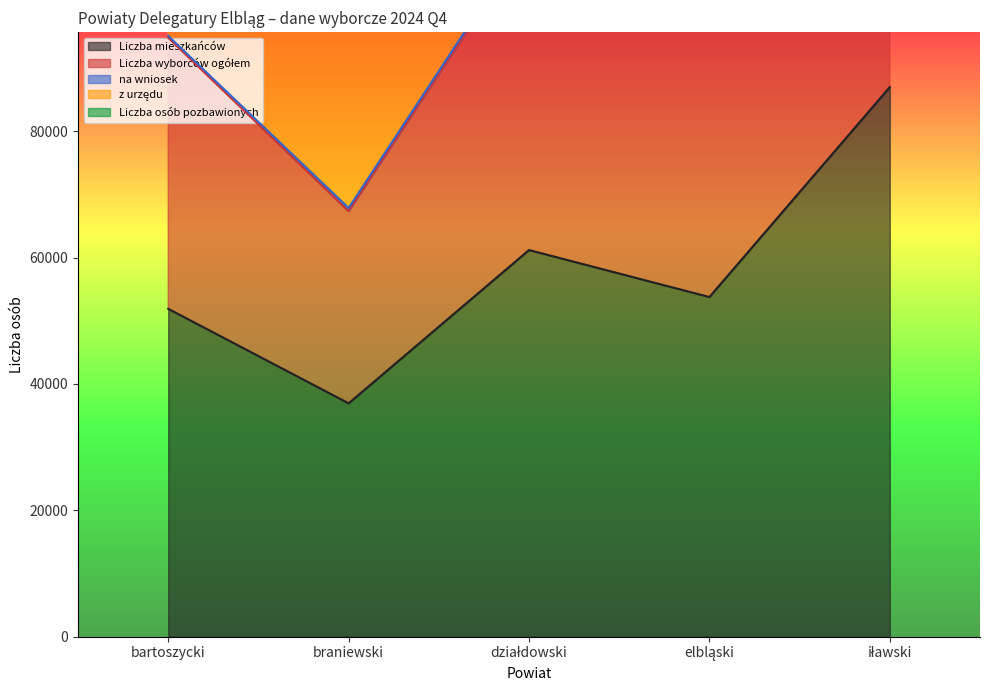

What is the label of the 4th point from the left?

elbląski